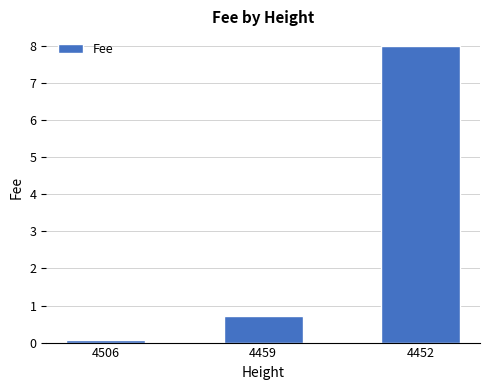

Rank the categories by value from lowest to highest.

4506, 4459, 4452